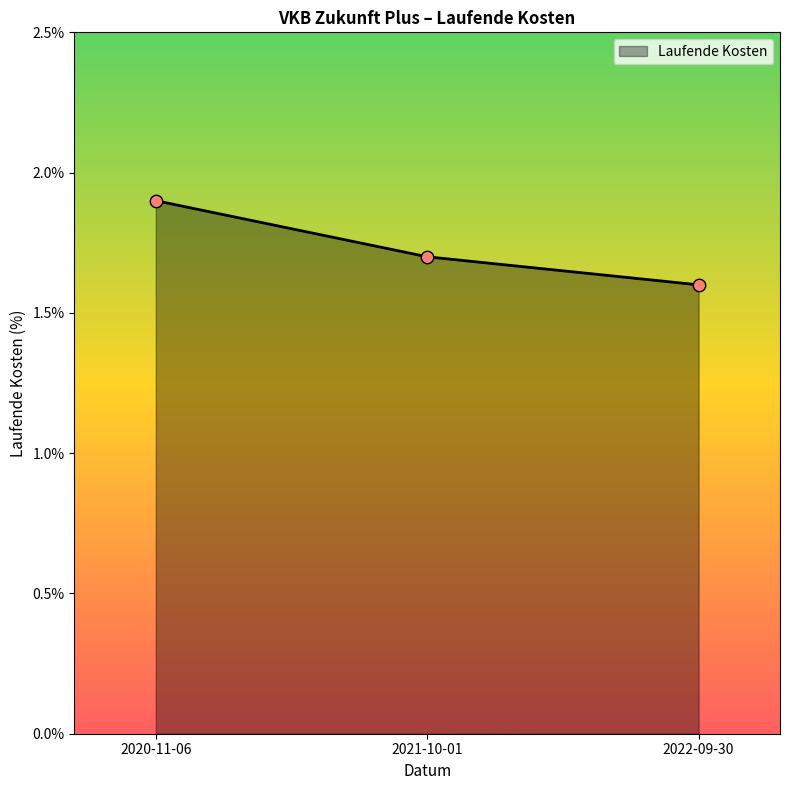

What is the ratio of the value at 2022-09-30 to the value at 2021-10-01?

0.9